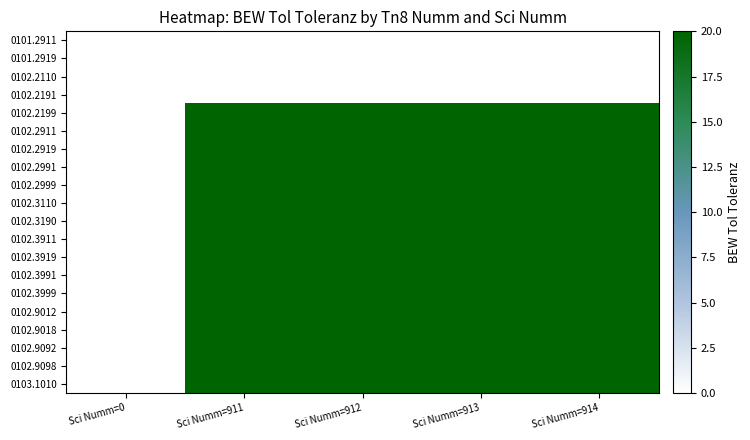

Reading left to right, what are all the values shown in this chart?

0101.2911: Sci Numm=0=0	Sci Numm=911=0	Sci Numm=912=0	Sci Numm=913=0	Sci Numm=914=0
0101.2919: Sci Numm=0=0	Sci Numm=911=0	Sci Numm=912=0	Sci Numm=913=0	Sci Numm=914=0
0102.2110: Sci Numm=0=0	Sci Numm=911=0	Sci Numm=912=0	Sci Numm=913=0	Sci Numm=914=0
0102.2191: Sci Numm=0=0	Sci Numm=911=0	Sci Numm=912=0	Sci Numm=913=0	Sci Numm=914=0
0102.2199: Sci Numm=0=0	Sci Numm=911=20	Sci Numm=912=20	Sci Numm=913=20	Sci Numm=914=20
0102.2911: Sci Numm=0=0	Sci Numm=911=20	Sci Numm=912=20	Sci Numm=913=20	Sci Numm=914=20
0102.2919: Sci Numm=0=0	Sci Numm=911=20	Sci Numm=912=20	Sci Numm=913=20	Sci Numm=914=20
0102.2991: Sci Numm=0=0	Sci Numm=911=20	Sci Numm=912=20	Sci Numm=913=20	Sci Numm=914=20
0102.2999: Sci Numm=0=0	Sci Numm=911=20	Sci Numm=912=20	Sci Numm=913=20	Sci Numm=914=20
0102.3110: Sci Numm=0=0	Sci Numm=911=20	Sci Numm=912=20	Sci Numm=913=20	Sci Numm=914=20
0102.3190: Sci Numm=0=0	Sci Numm=911=20	Sci Numm=912=20	Sci Numm=913=20	Sci Numm=914=20
0102.3911: Sci Numm=0=0	Sci Numm=911=20	Sci Numm=912=20	Sci Numm=913=20	Sci Numm=914=20
0102.3919: Sci Numm=0=0	Sci Numm=911=20	Sci Numm=912=20	Sci Numm=913=20	Sci Numm=914=20
0102.3991: Sci Numm=0=0	Sci Numm=911=20	Sci Numm=912=20	Sci Numm=913=20	Sci Numm=914=20
0102.3999: Sci Numm=0=0	Sci Numm=911=20	Sci Numm=912=20	Sci Numm=913=20	Sci Numm=914=20
0102.9012: Sci Numm=0=0	Sci Numm=911=20	Sci Numm=912=20	Sci Numm=913=20	Sci Numm=914=20
0102.9018: Sci Numm=0=0	Sci Numm=911=20	Sci Numm=912=20	Sci Numm=913=20	Sci Numm=914=20
0102.9092: Sci Numm=0=0	Sci Numm=911=20	Sci Numm=912=20	Sci Numm=913=20	Sci Numm=914=20
0102.9098: Sci Numm=0=0	Sci Numm=911=20	Sci Numm=912=20	Sci Numm=913=20	Sci Numm=914=20
0103.1010: Sci Numm=0=0	Sci Numm=911=20	Sci Numm=912=20	Sci Numm=913=20	Sci Numm=914=20